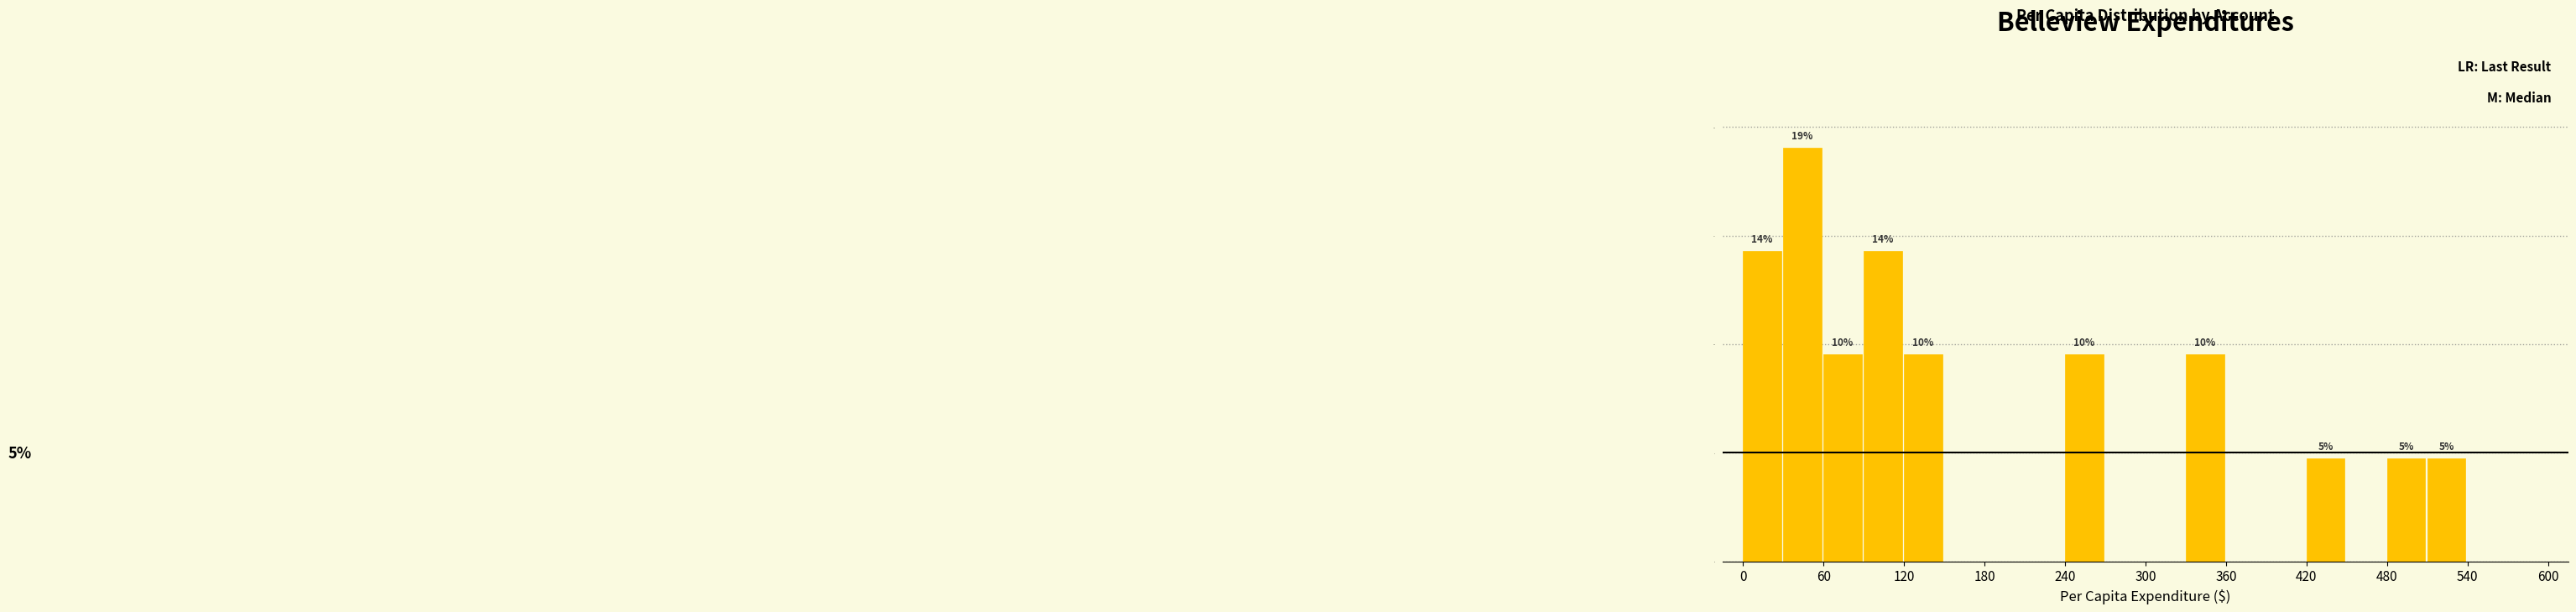

Around what value on the x-axis is the tallest bar? Give the approximate position of its centre, as read against the axis.

40